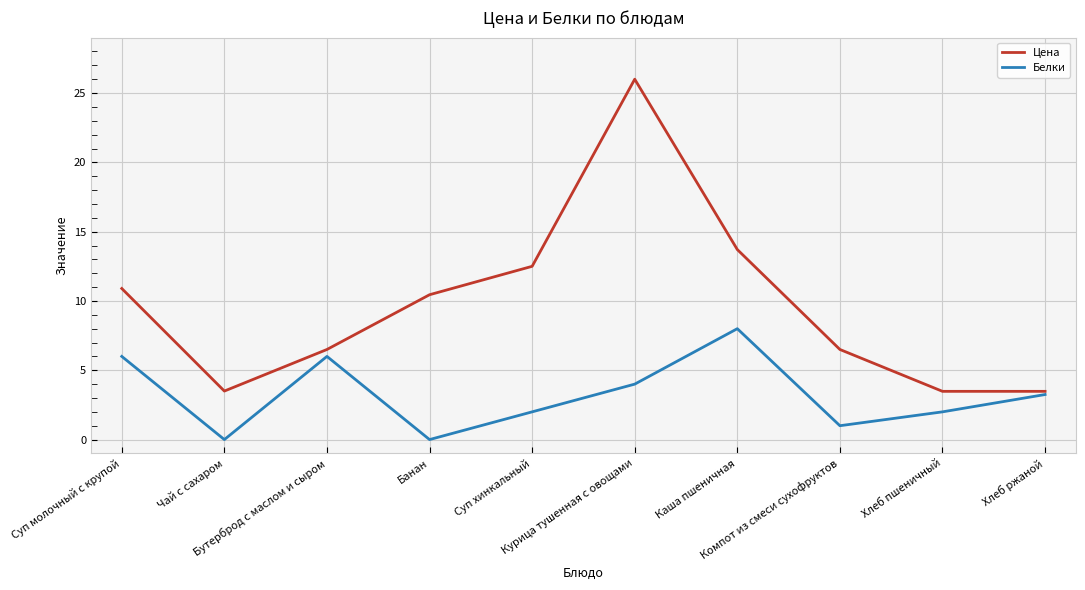

Rank the series by their maximum value, from lowest to highest.

Белки, Цена